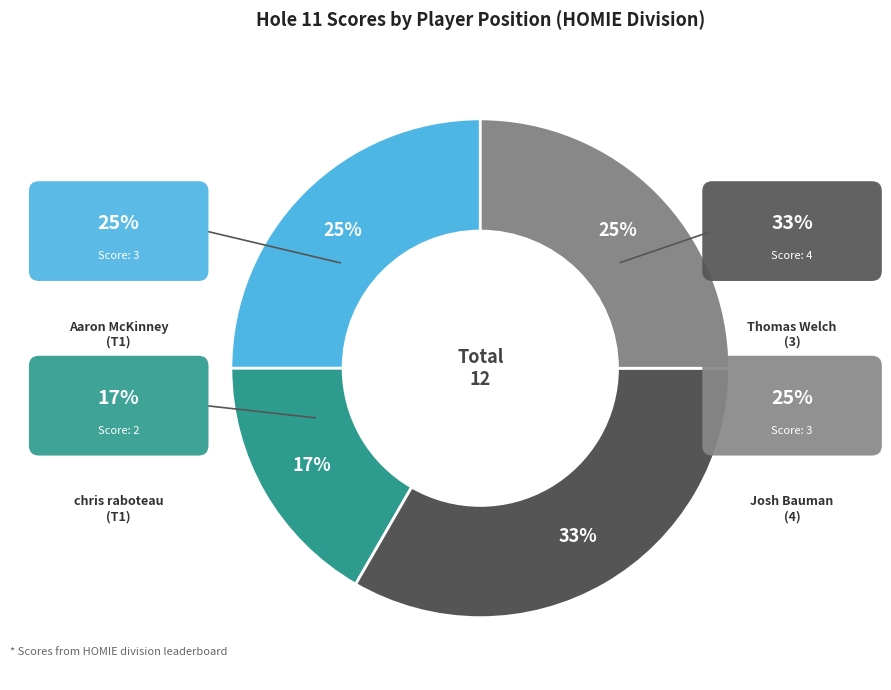

To the nearest percent, what is the difference between the Aaron McKinney (T1) and chris raboteau (T1) slice percentages?

8%